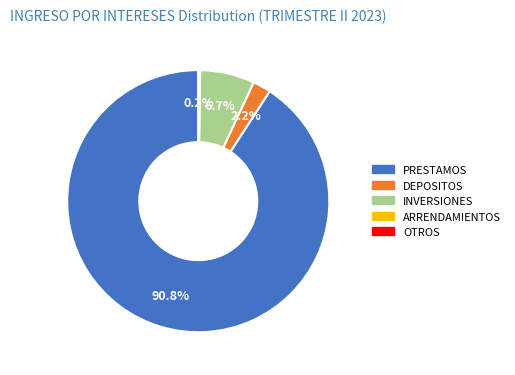

Is it true that INVERSIONES is 7% of the pie?

True